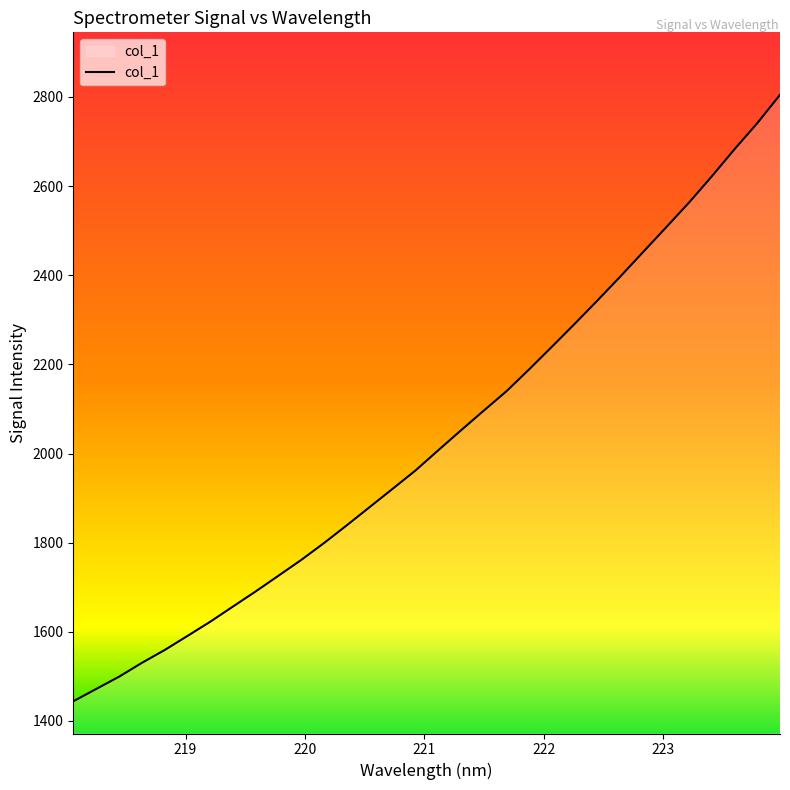

What is the greatest value displayed?

2804.8